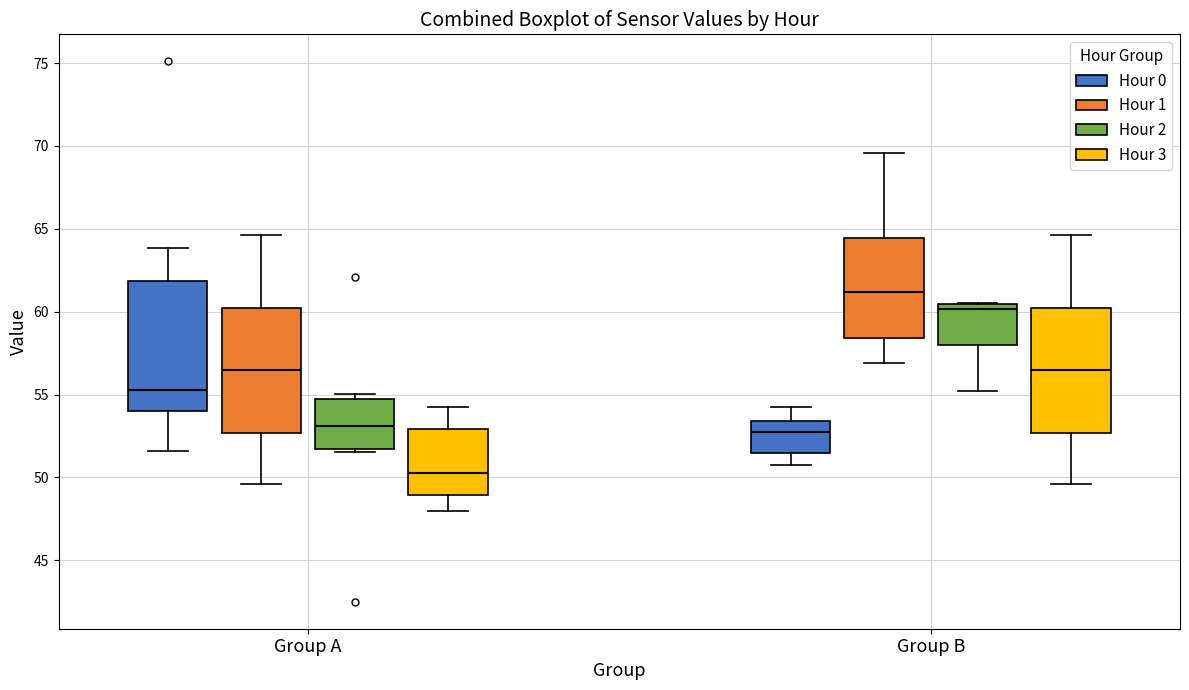

Where does the lower whisker of the box for Group A (Hour 0) end on the y-axis? The values are not printed on the chart, so give them approximately, as read against the axis.

51.5